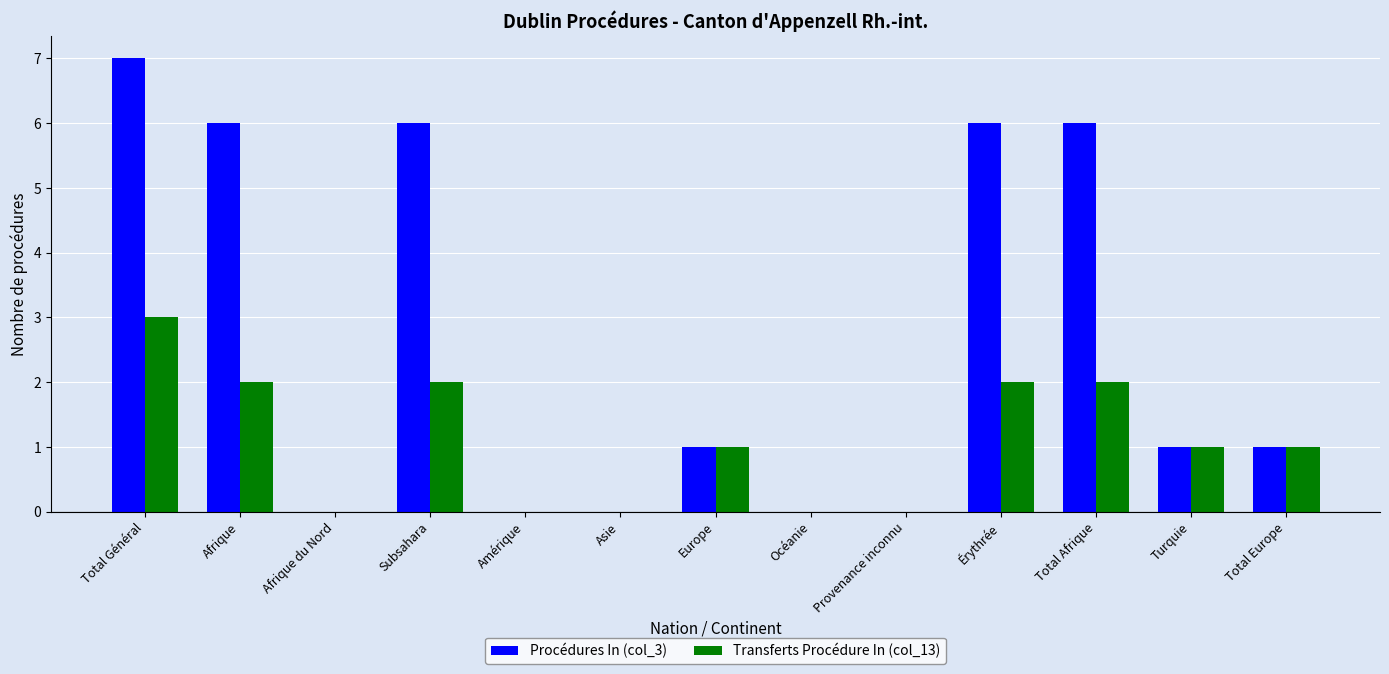

The value of Transferts Procédure In (col_13) at Asie is -2. True or false?

False